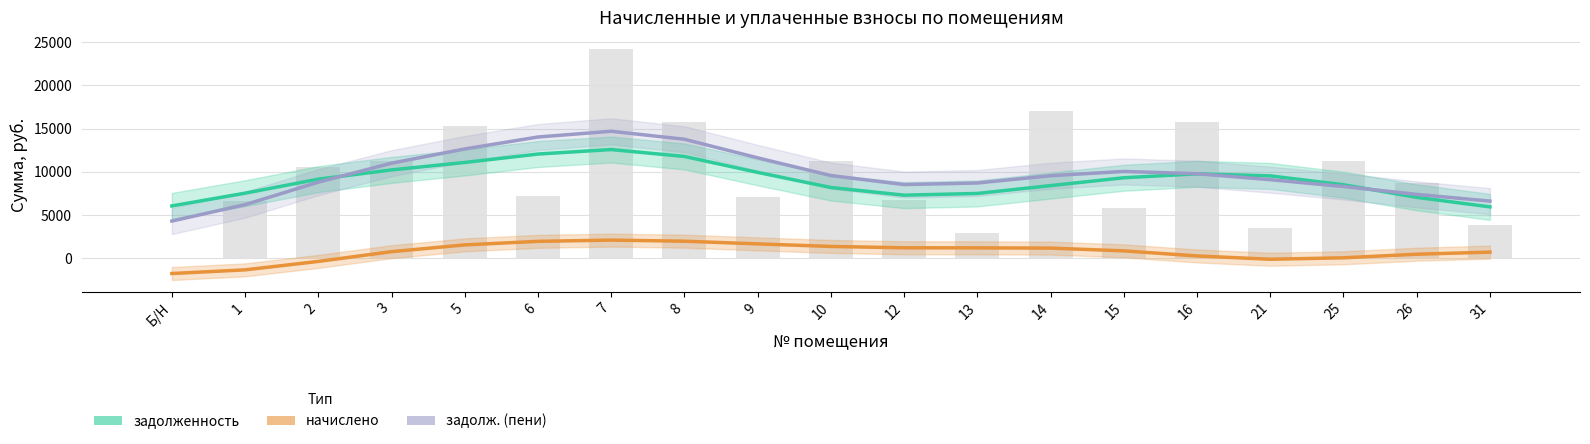

Between Б/Н and 12, which is larger?

12